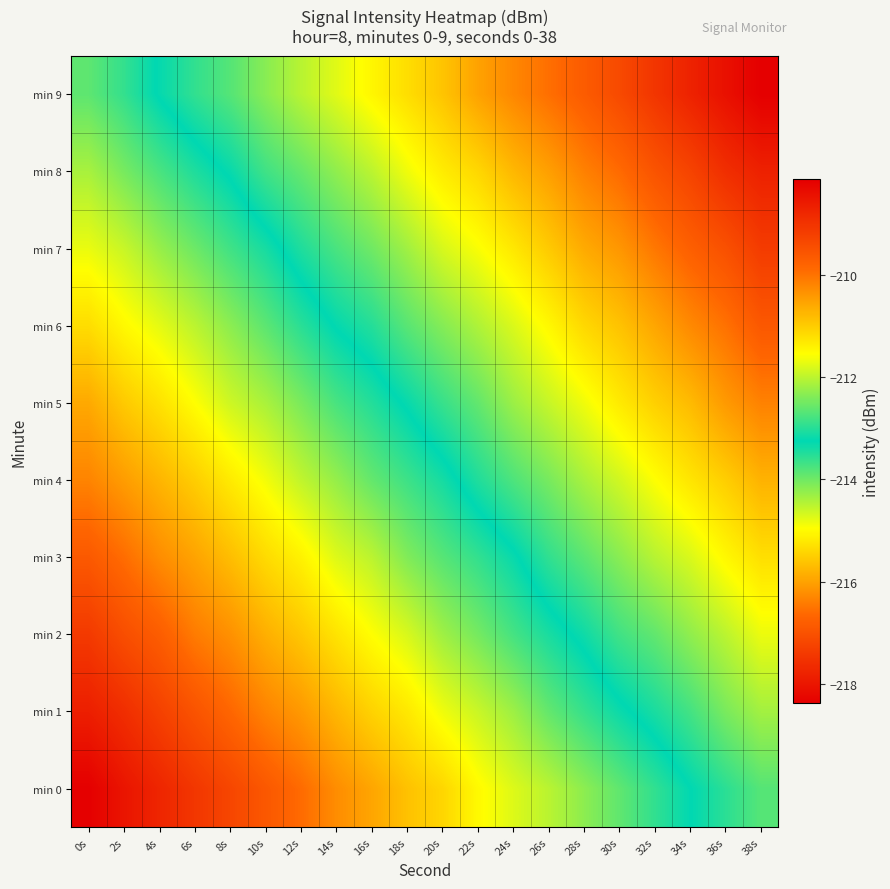

Which label corresponds to the largest value in the chart?

38s